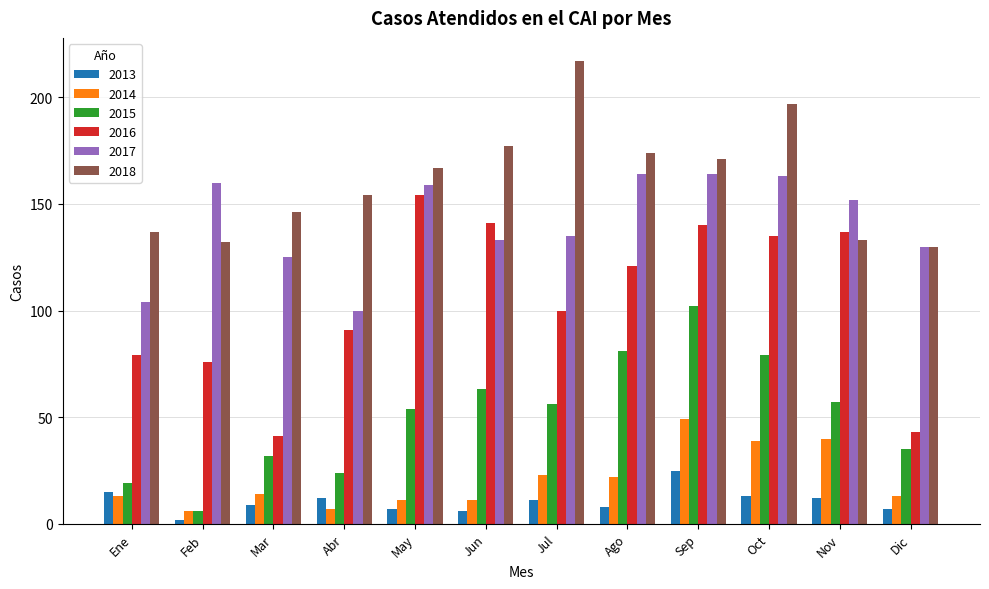

What is the lowest value of the 2014 series?

6